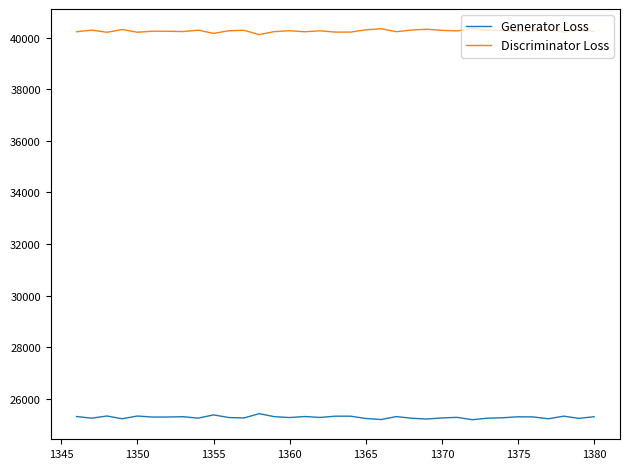

List the series in order of their peak value, lowest first.

Generator Loss, Discriminator Loss